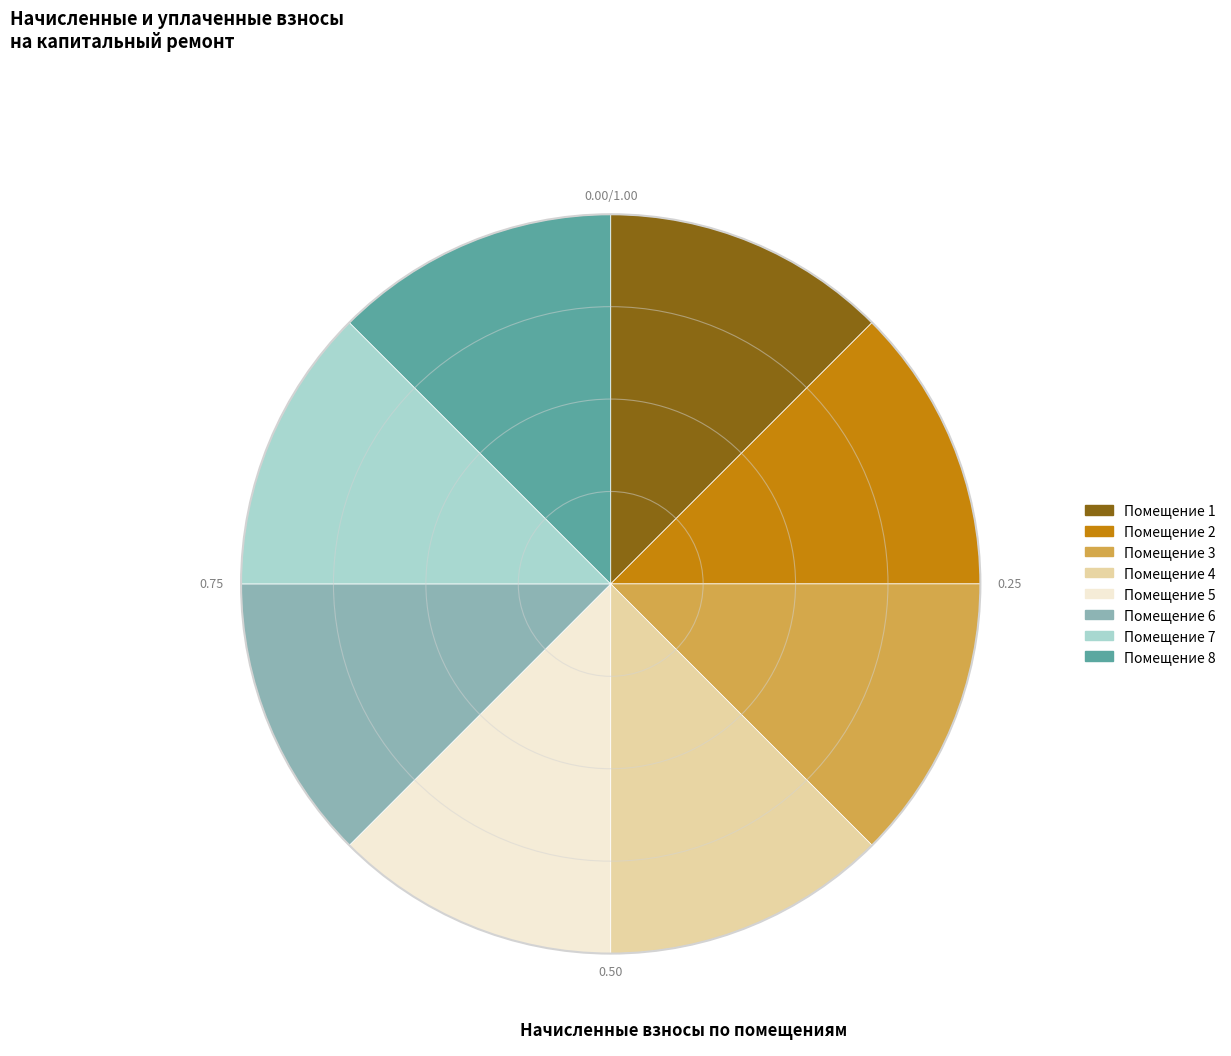

What is the ratio of the value at Помещение 3 to the value at Помещение 7?

1.0